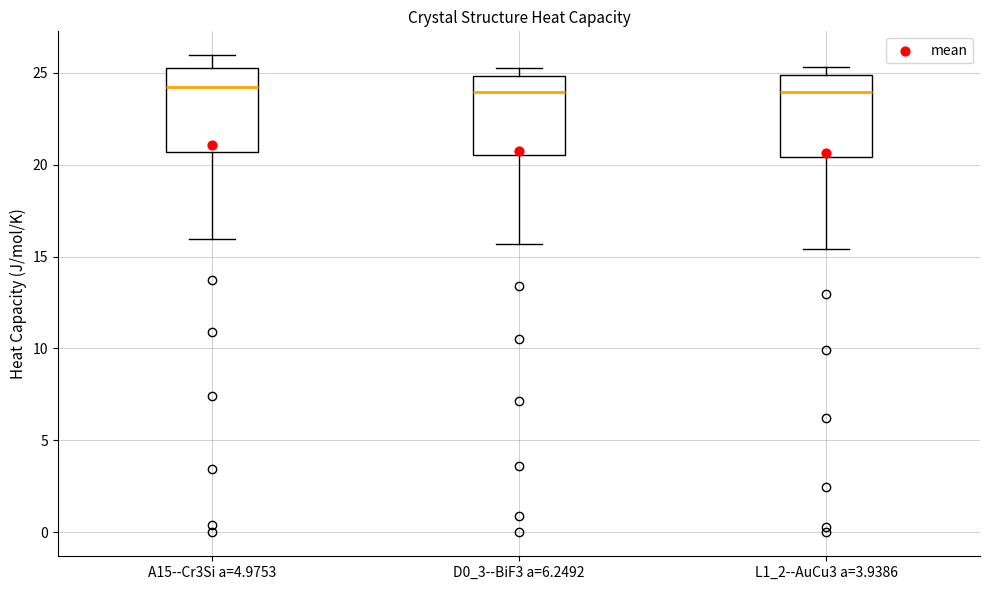

Reading left to right, read every box against the y-axis: the position of its median line, the range the box covers, and the ends of its whiskers. The values are not printed on the chart, so give them approximately, as read against the axis.

A15--Cr3Si a=4.9753: median 24.0, box 20.5 to 25.5, whiskers 16.0 to 26.0
D0_3--BiF3 a=6.2492: median 24.0, box 20.5 to 25.0, whiskers 15.5 to 25.5
L1_2--AuCu3 a=3.9386: median 24.0, box 20.5 to 25.0, whiskers 15.5 to 25.5